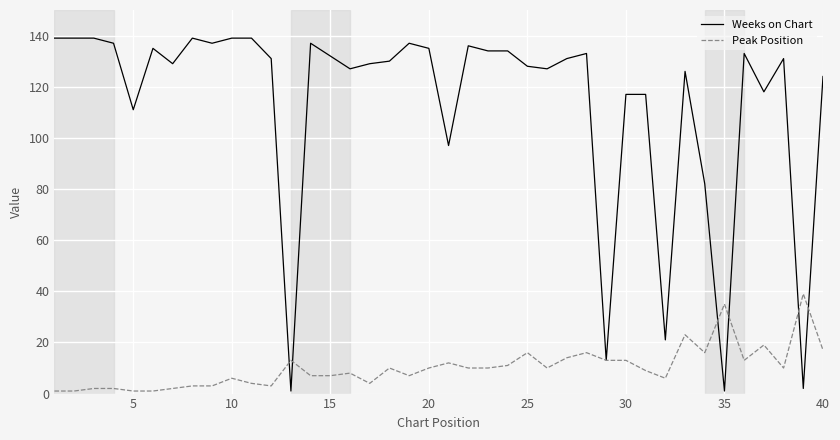

How many lines are shown in the chart?

2